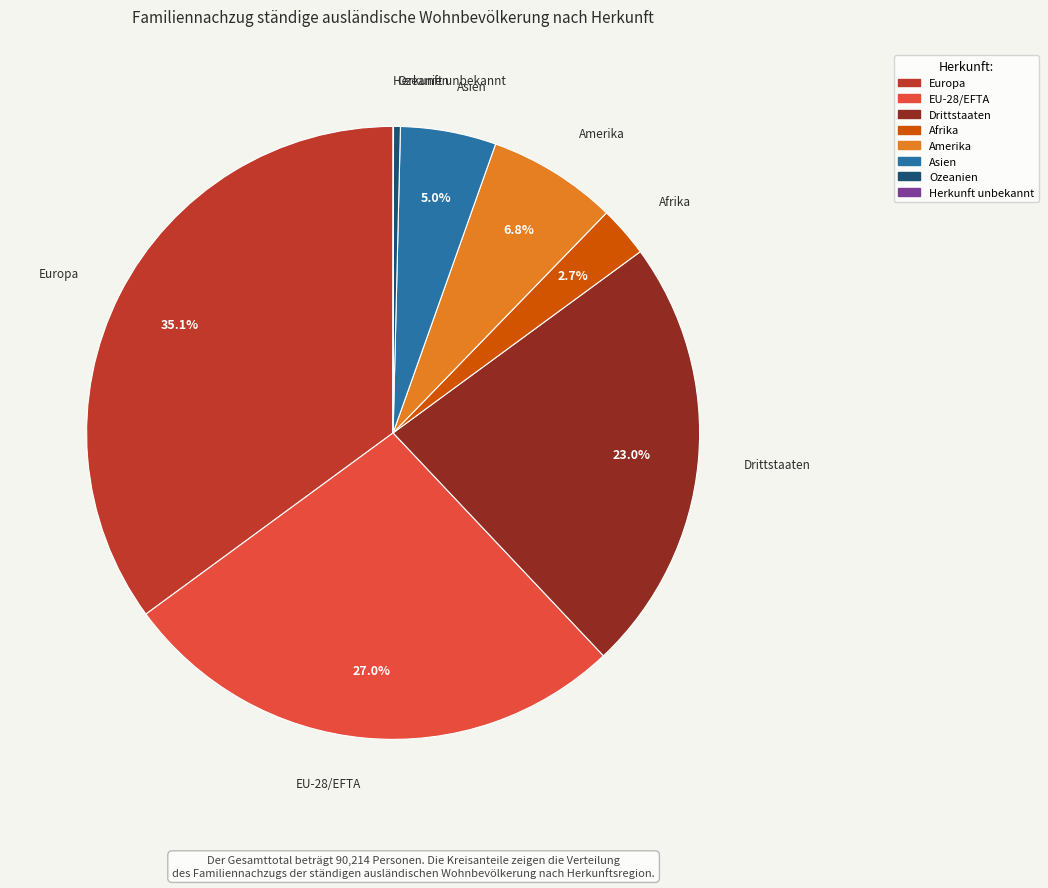

Does any single category account for the majority?

No